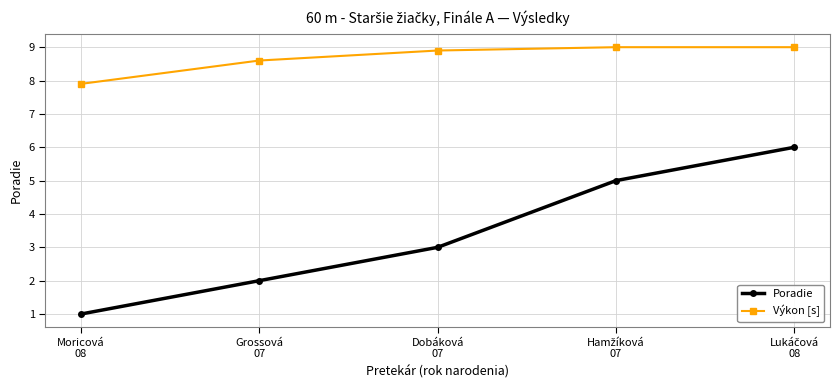

What is the value of the Poradie point at the 5th from the left?

6.0